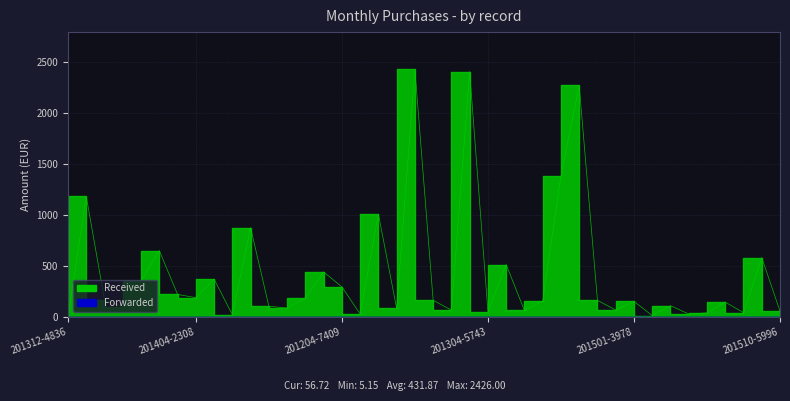

Reading right to left, list all the values displayed in this chart.

56.7	582.0	42.4	146.0	40.3	29.8	110.7	13.8	153.5	68.1	163.3	2267.9	1381.0	156.3	64.0	513.6	53.3	2403.2	67.6	163.6	2426.0	84.7	1009.0	29.9	295.0	441.1	184.1	87.3	105.8	875.2	22.8	370.7	189.2	221.3	650.0	352.7	102.0	165.3	1180.1	5.2